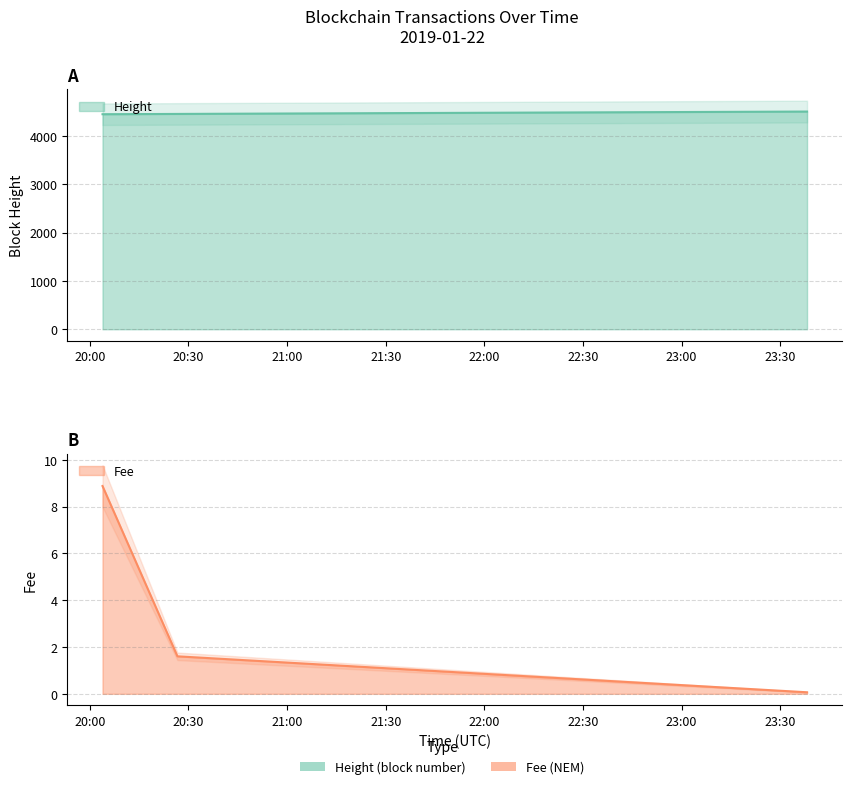

What is the smallest value displayed?

0.1